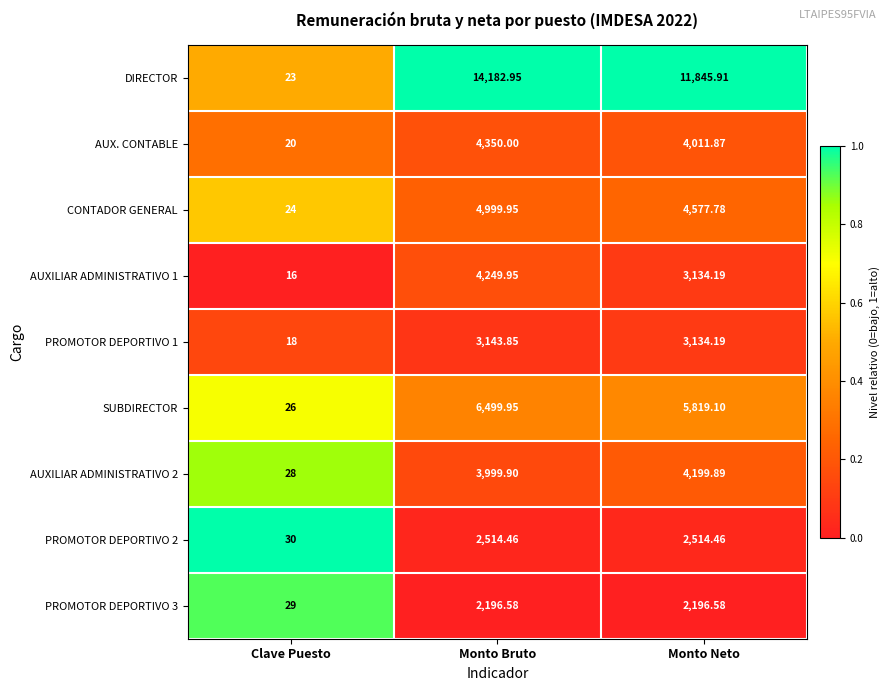

Which series has the largest range (max minus min)?

DIRECTOR